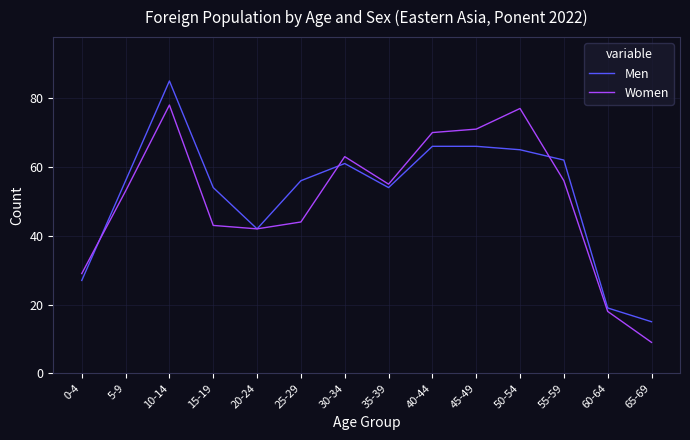

The value of Men at 25-29 is 39. True or false?

False